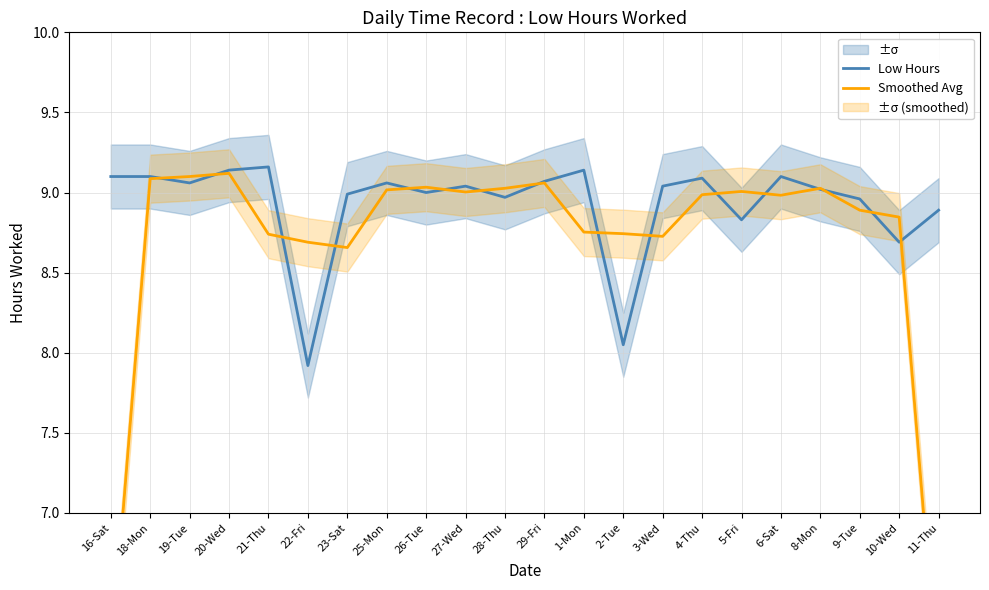

What is the spread (max minus min) of values at 6-Sat?

0.1